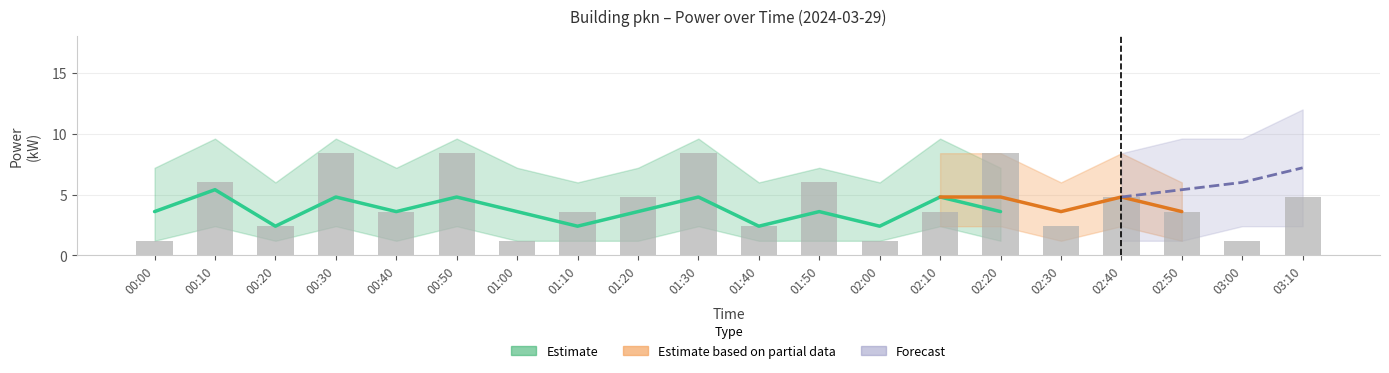

What is the change in value from 01:00 to 02:50?

+2.4